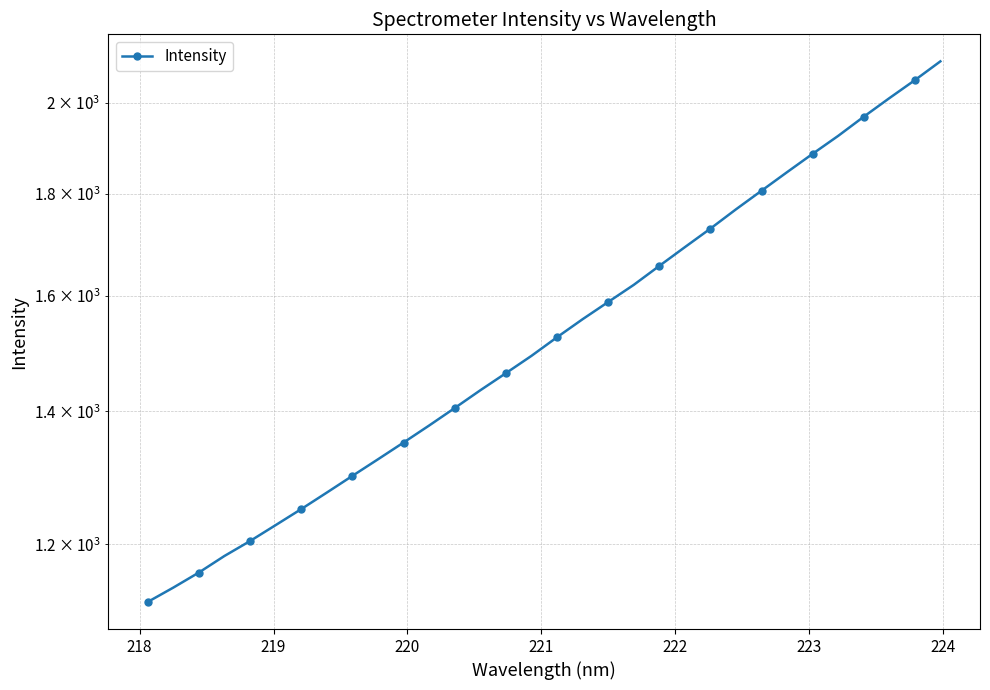

Reading right to left, extract all data points from this chart.

2098.9	2053.7	2011.3	1968.6	1925.5	1885.9	1846.3	1807.0	1768.5	1729.5	1692.8	1656.4	1620.4	1588.6	1557.3	1525.1	1492.6	1463.0	1434.3	1405.1	1377.0	1350.1	1324.2	1299.0	1274.1	1250.0	1227.0	1204.6	1183.9	1161.4	1141.3	1122.5